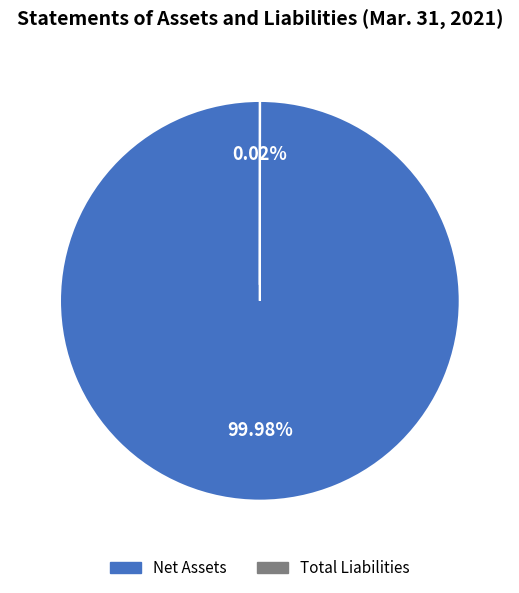

Is there a majority slice in this chart?

Yes